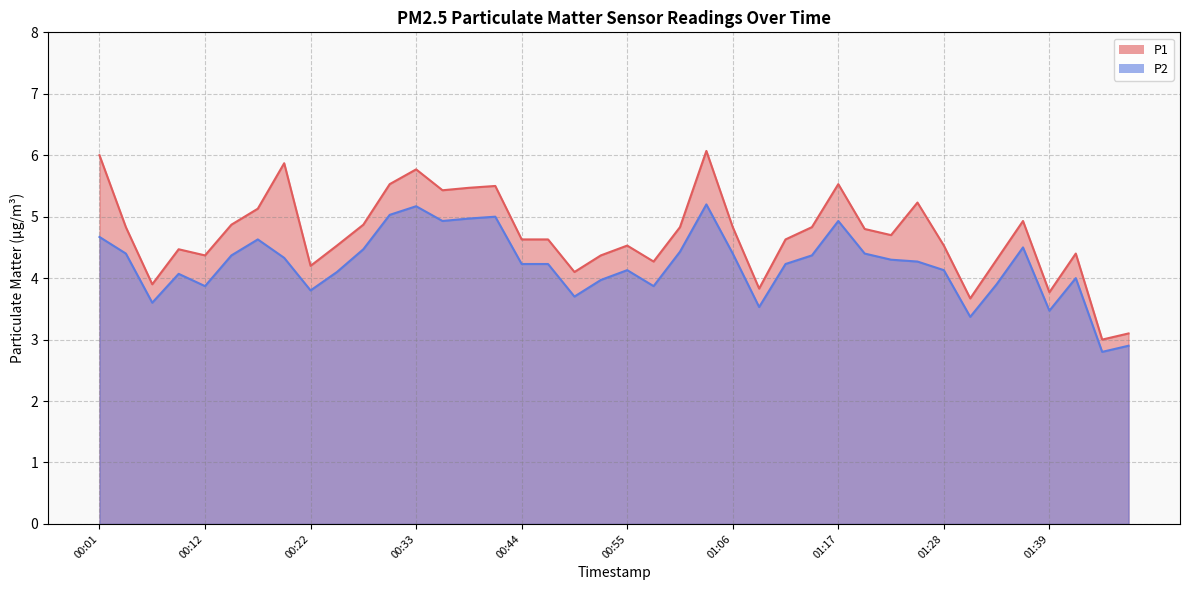

How many interior local peaks does the P1 series have?

10